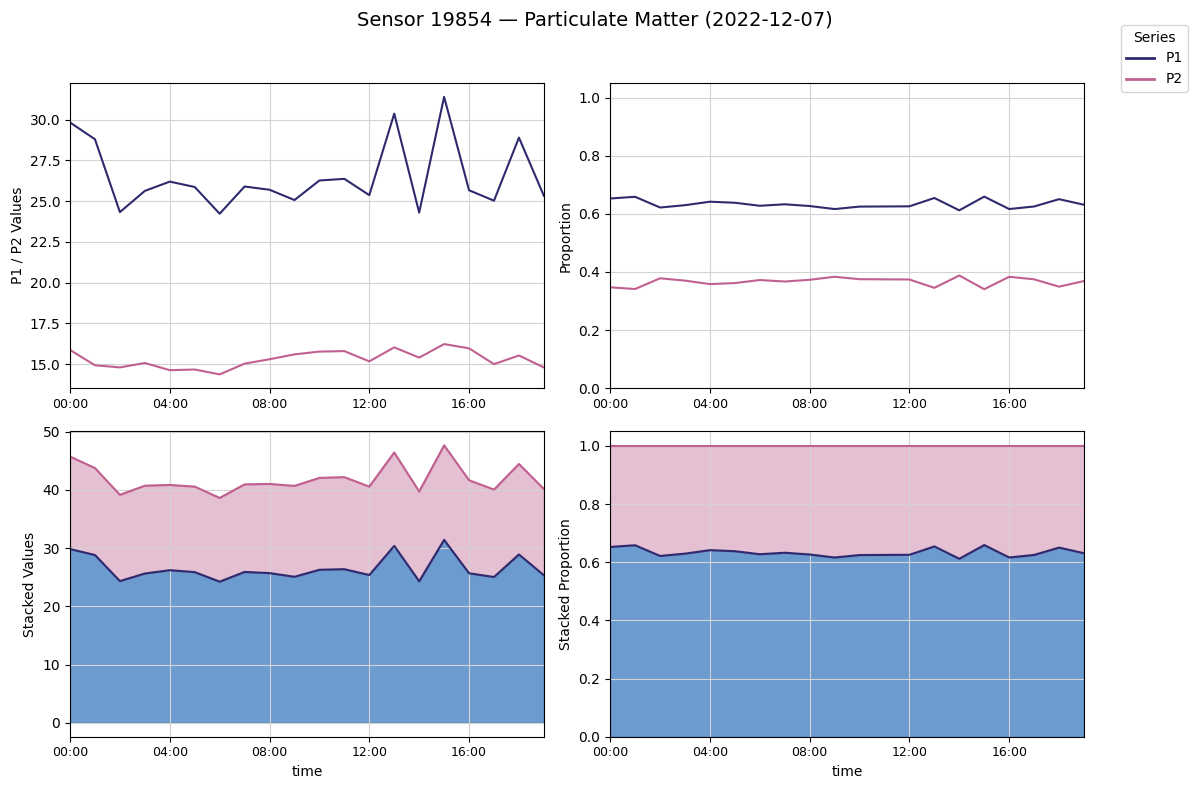

Where is P1 nearest to the value 0?

14